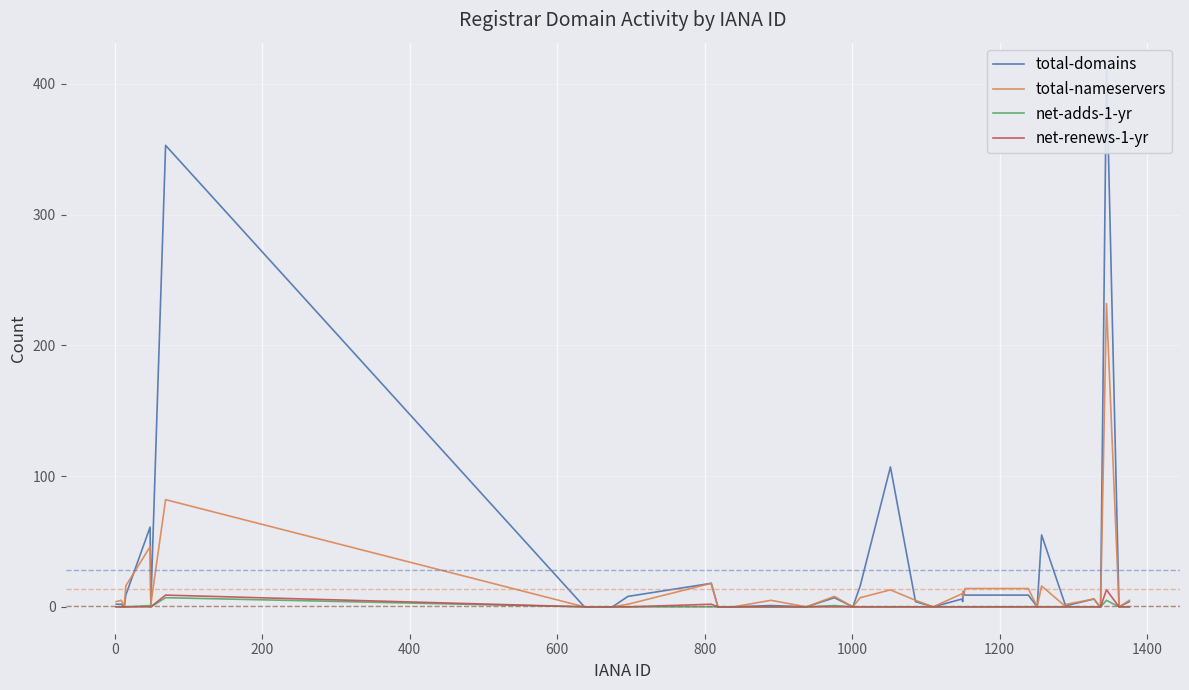

How many values in the total-domains series are below 2?

18